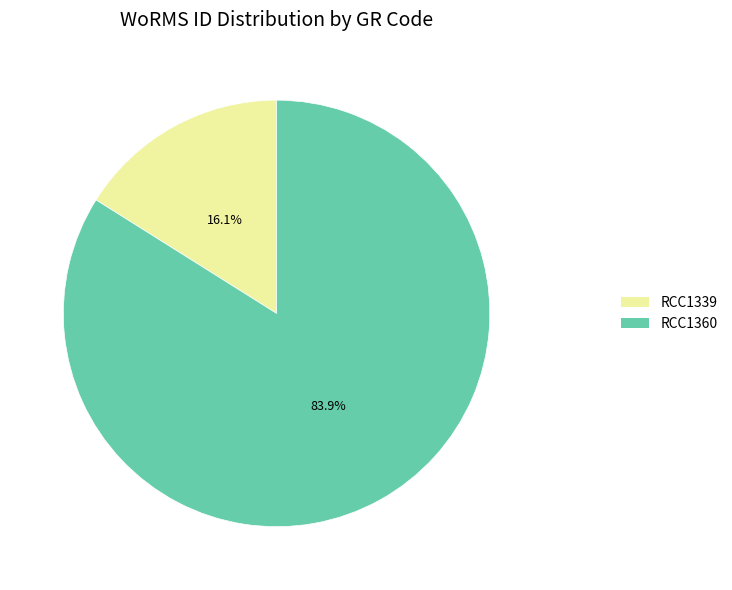

Do RCC1339 and RCC1360 together represent more than half of the pie?

Yes